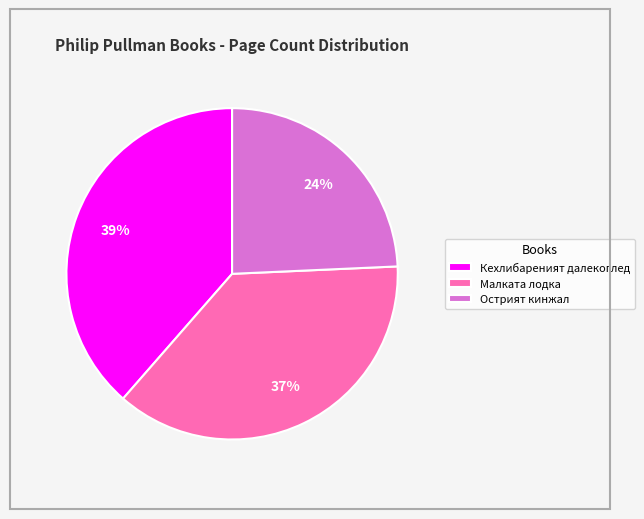

Is it true that Острият кинжал is 17% of the pie?

False